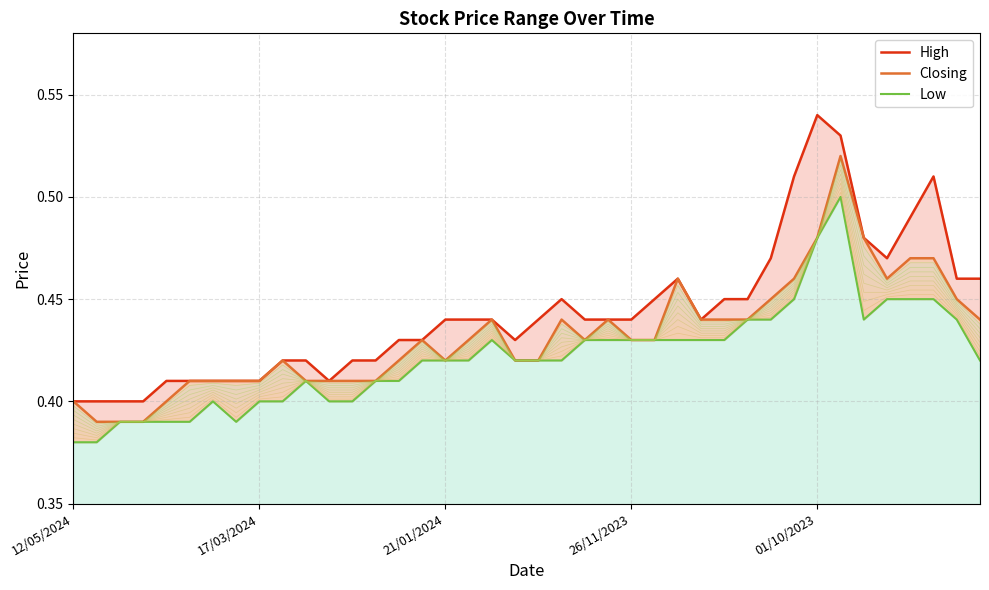

Is the value of Closing at 23 greater than the value of High at 11?

Yes